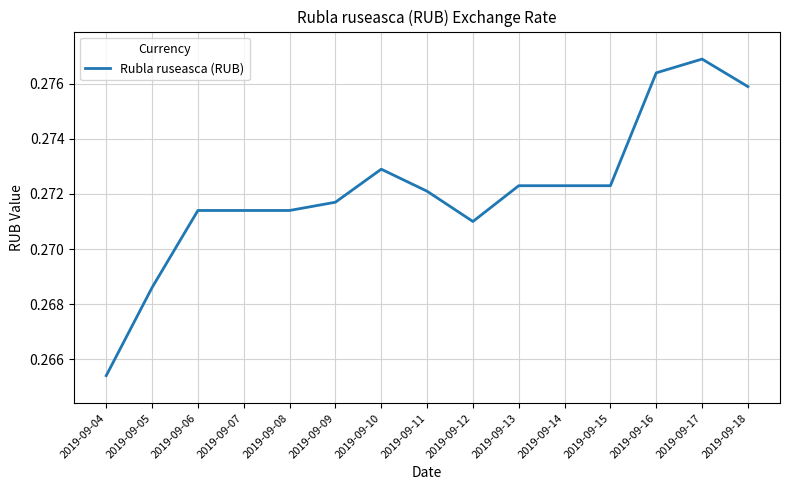

Where is the data nearest to the value 0?

2019-09-04